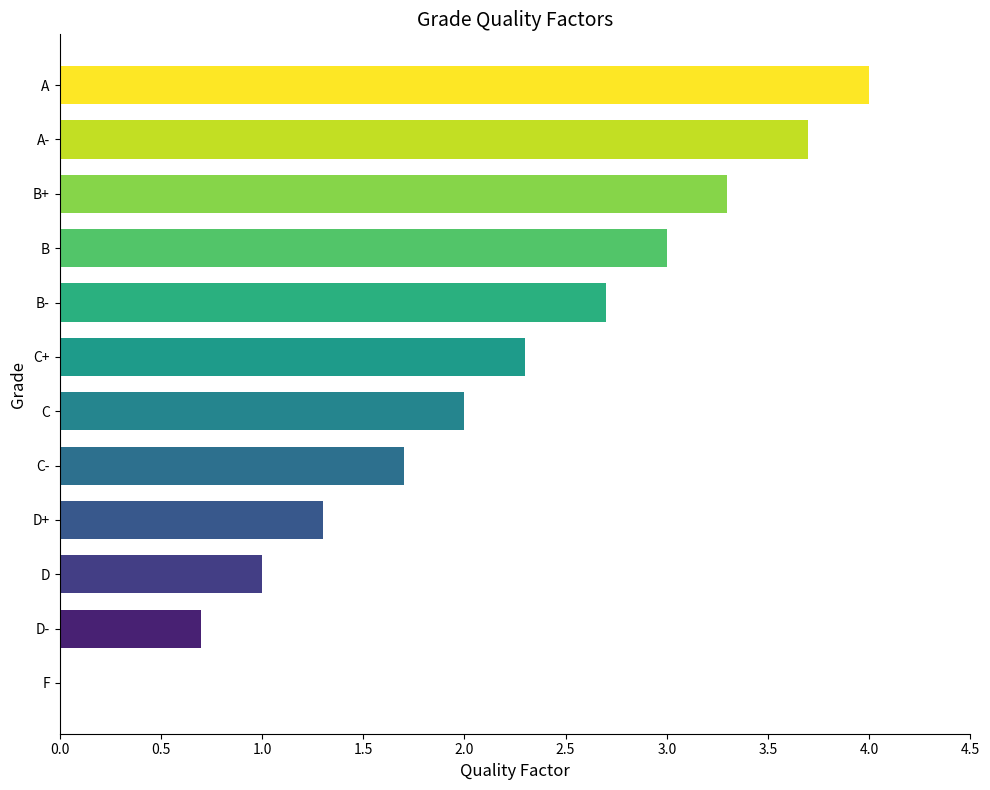

How many categories are shown in the chart?

12